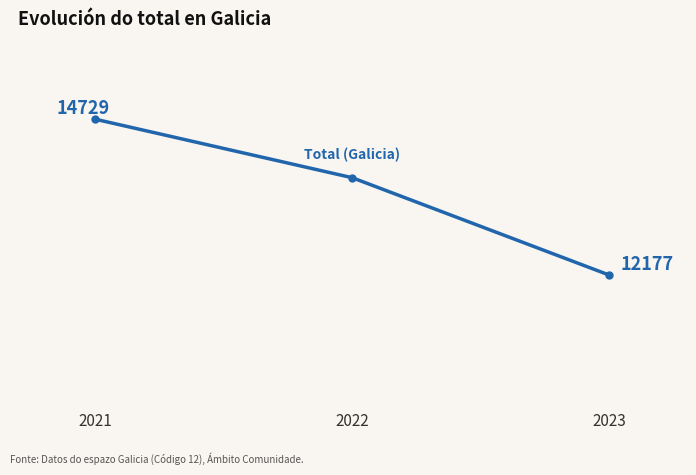

List the labels in order of value, largest first.

2021, 2022, 2023